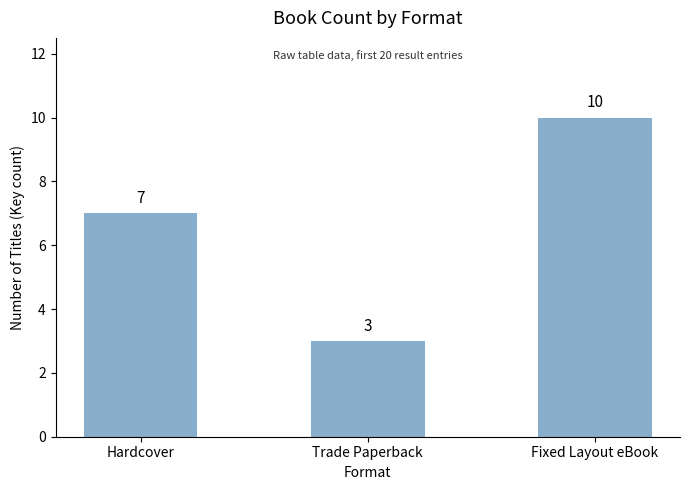

Is it true that the value at Fixed Layout eBook is 13?

False